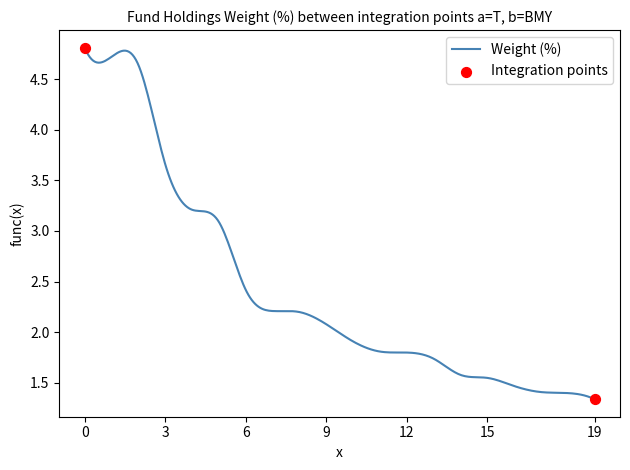

Is this an area chart (filled region under the line)?

No